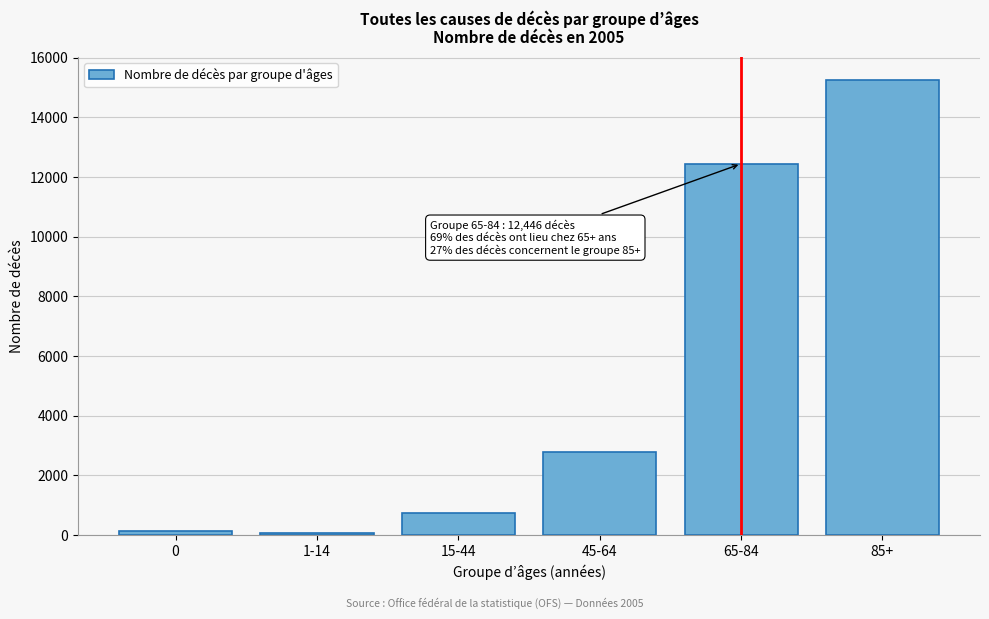

Reading left to right, what are all the values shown in this chart?

129	54	726	2794	12446	15267